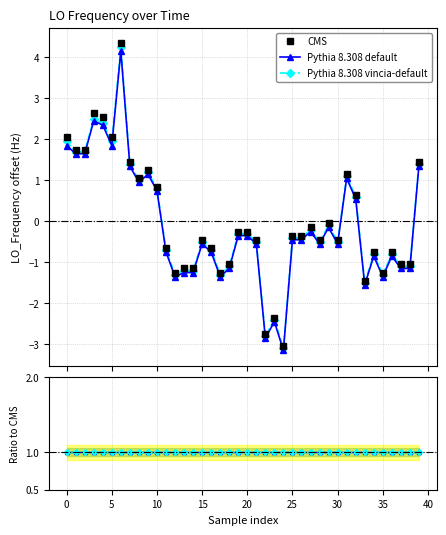

True or false: Pythia 8.308 default has more than 2 interior local peaks.

True